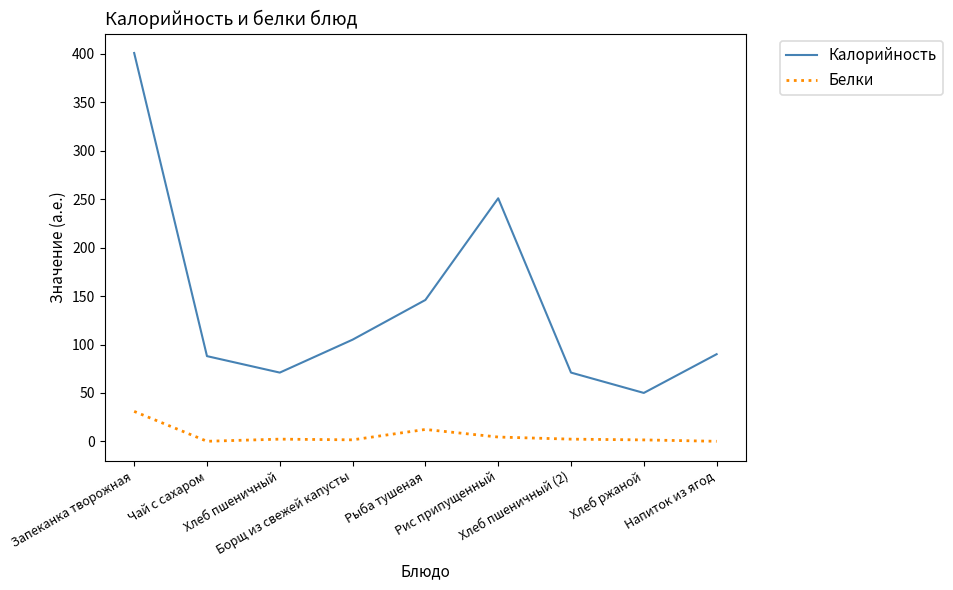

List the series in order of their overall mean, lowest first.

Белки, Калорийность